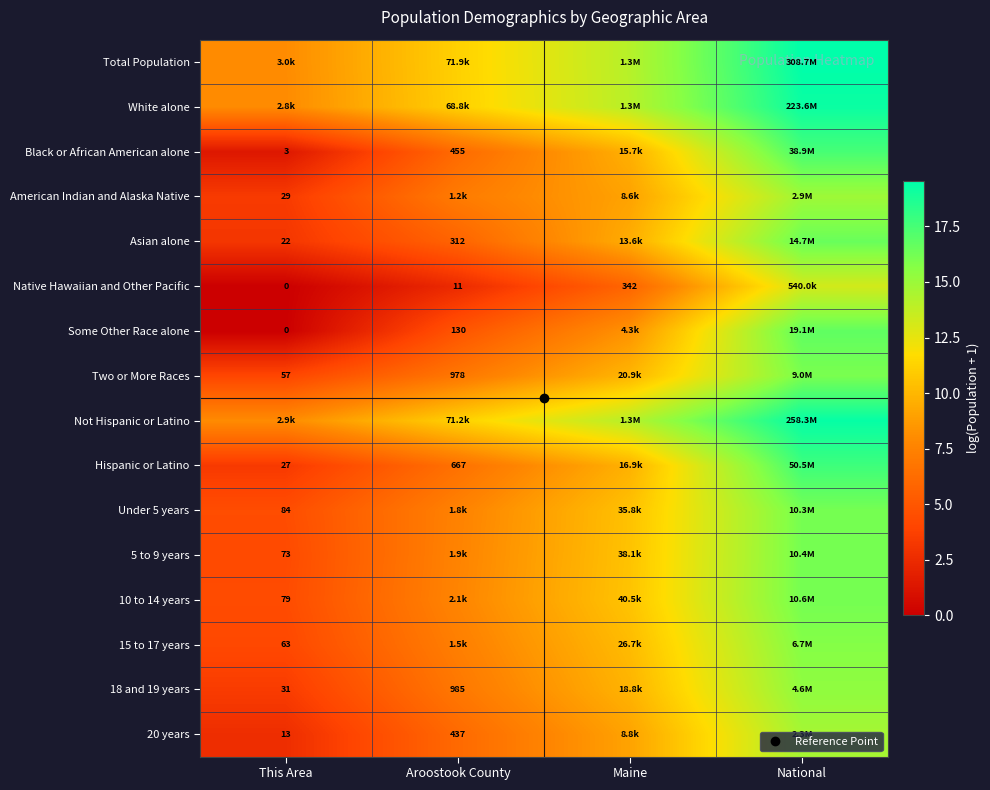

At which label does Asian alone reach its peak?

National